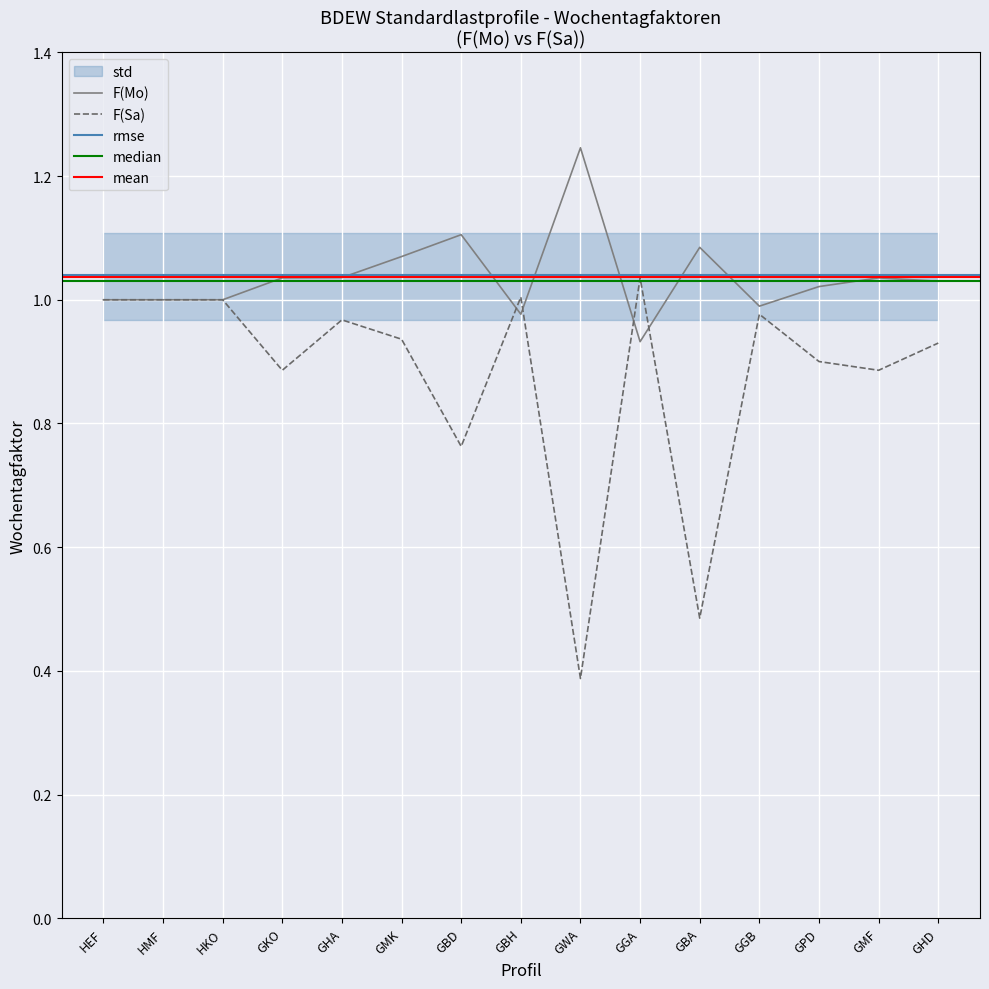

Rank the series at HKO from highest to lowest value.

F(Mo), F(Sa)